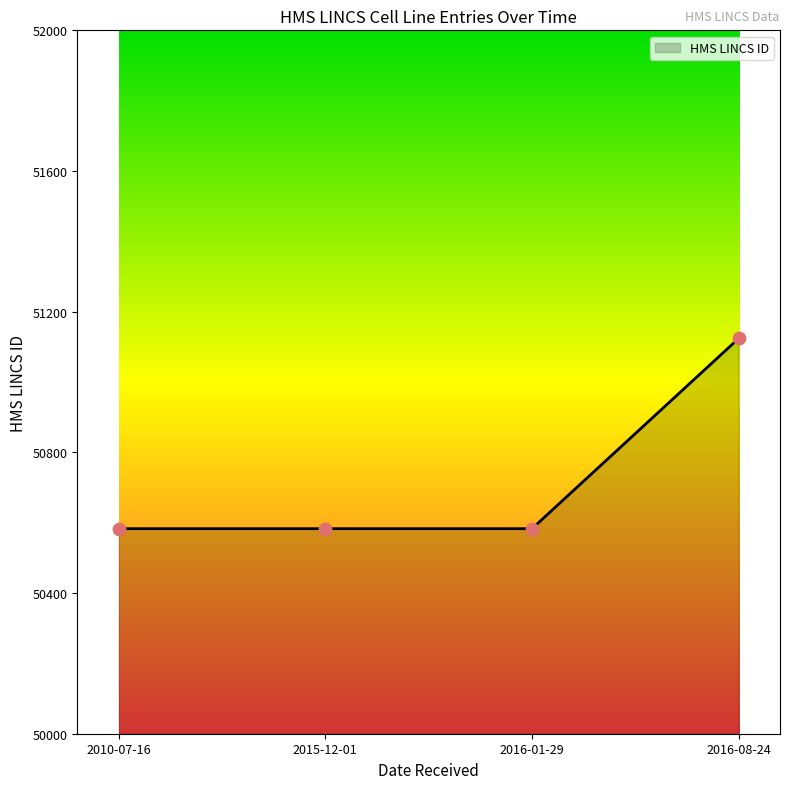

Approximately how many times larger is the value at 2016-01-29 compared to 2016-08-24?

1.0